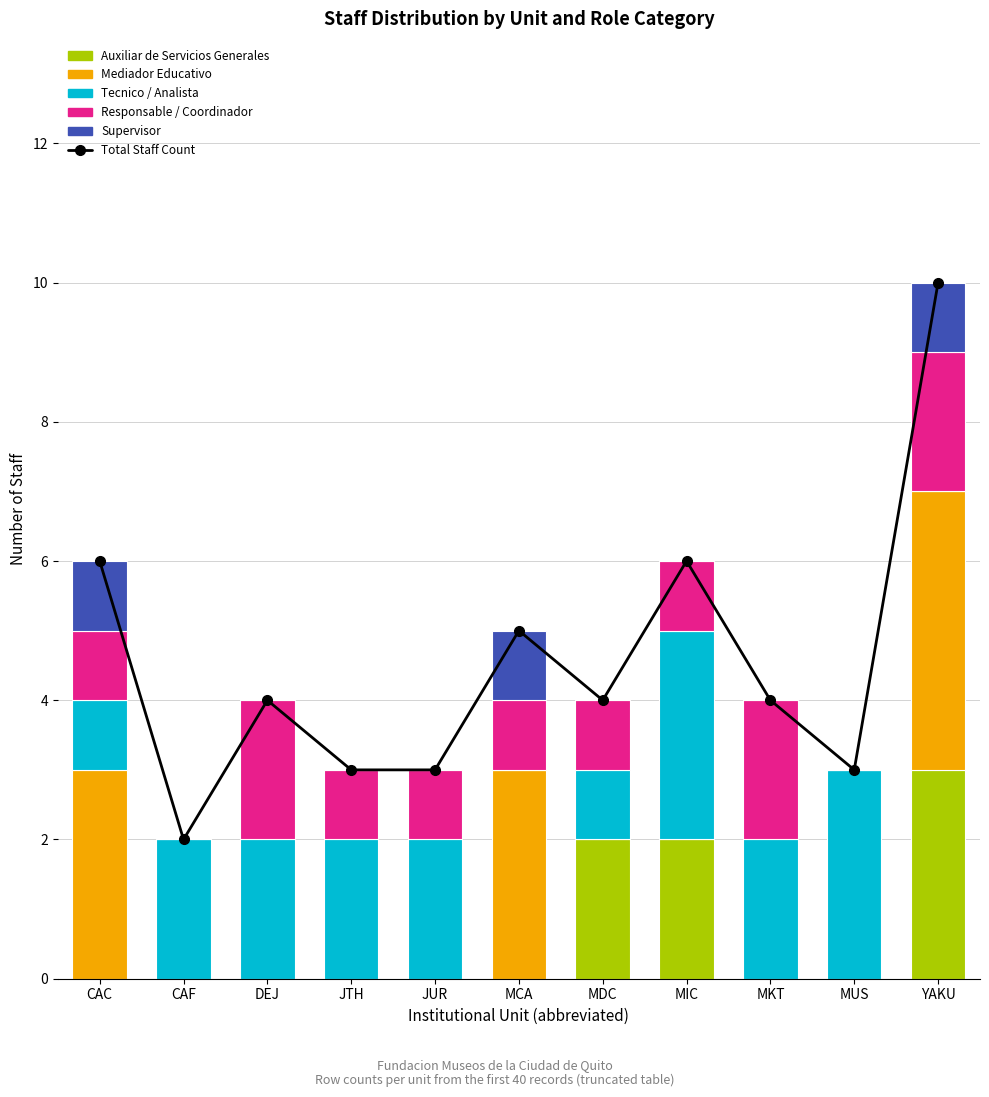

How many data points in Tecnico / Analista are above 2?

2